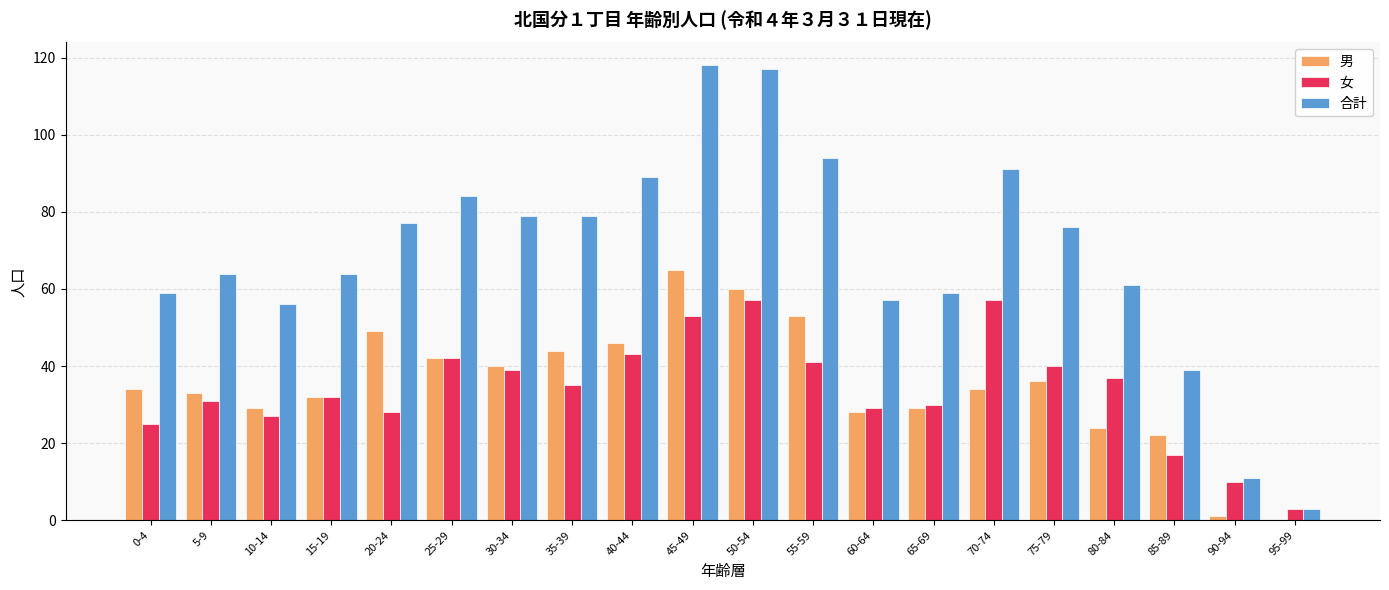

What is the sum of all 女 values?

676